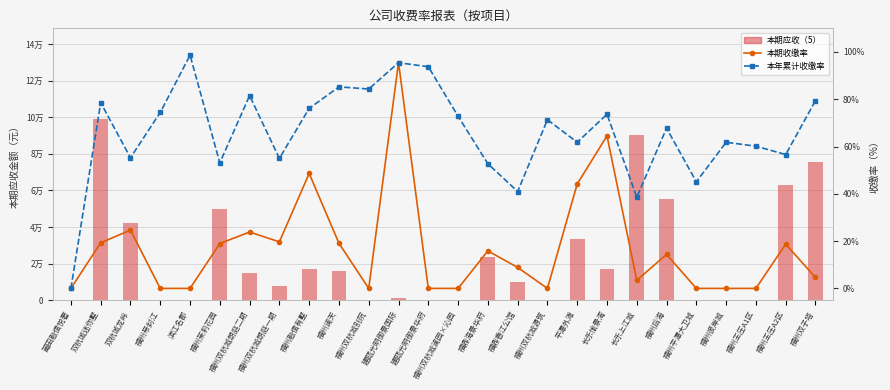

The 本期收缴率 series shows 0.0 at 福州彼岸城. True or false?

True